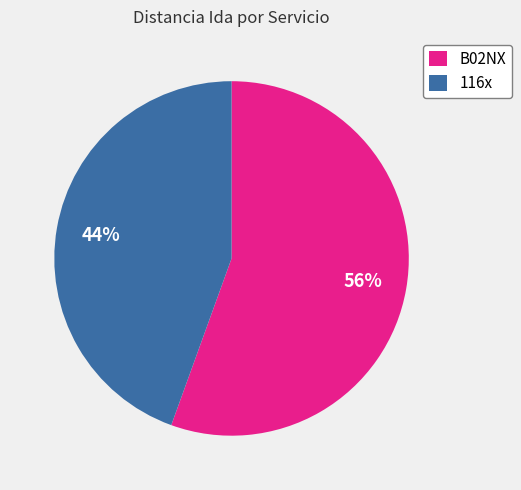

Which has a higher value, 116x or B02NX?

B02NX